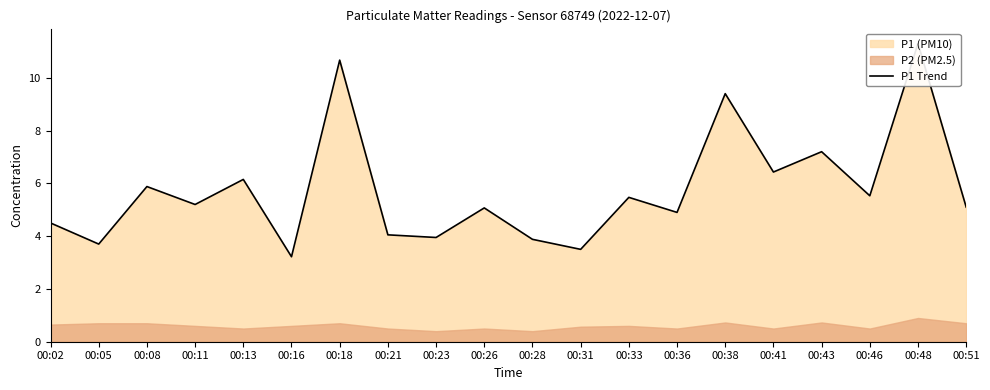

Which has a higher value, 00:48 or 00:46?

00:48